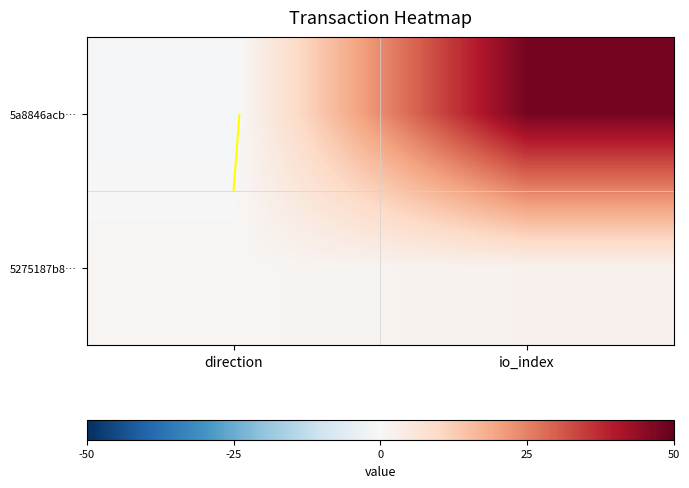

What is the spread (max minus min) of values at io_index?

46